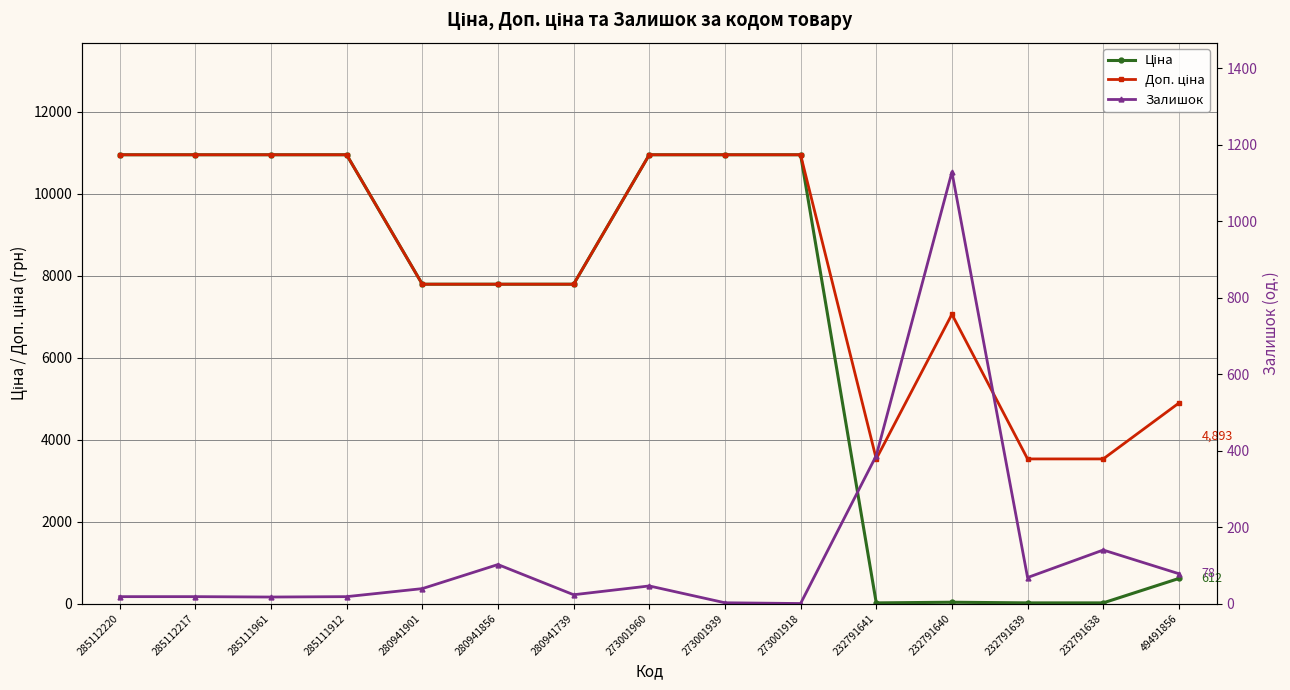

At which category is the sum across all series the highest?

273001960